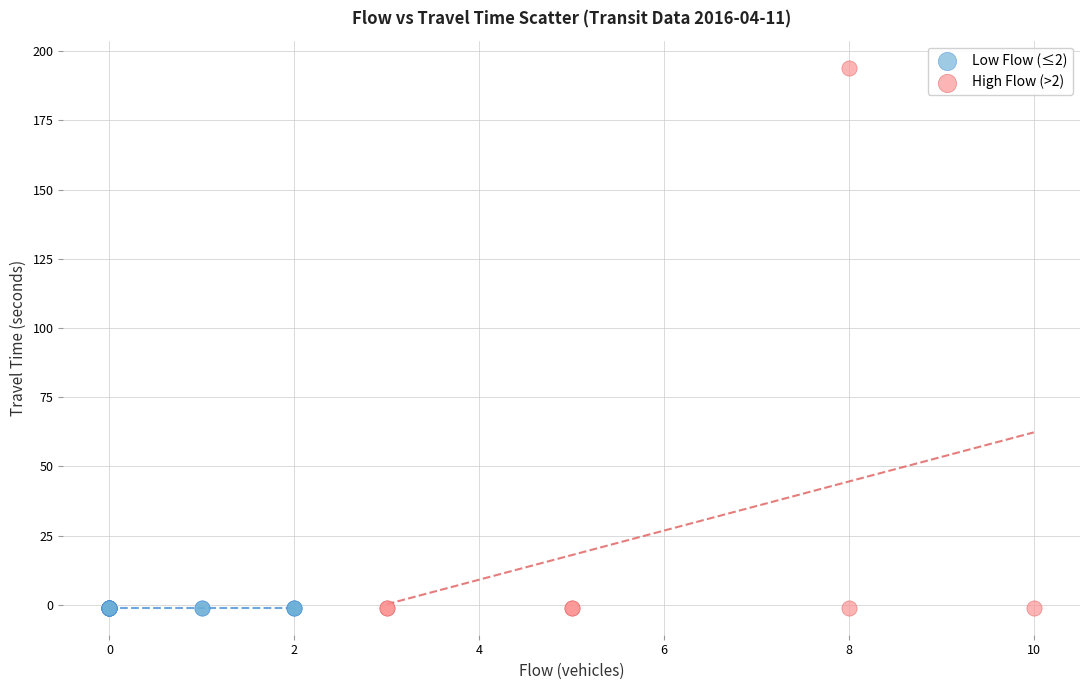

Which series contains the highest Y value?

High Flow (>2)